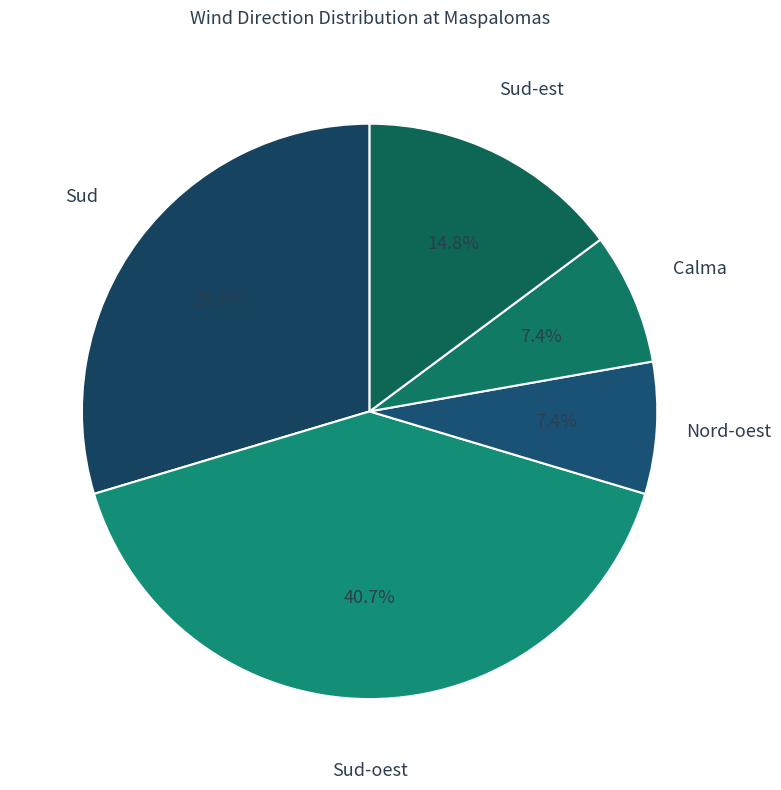

Which category has the biggest portion of the pie?

Sud-oest